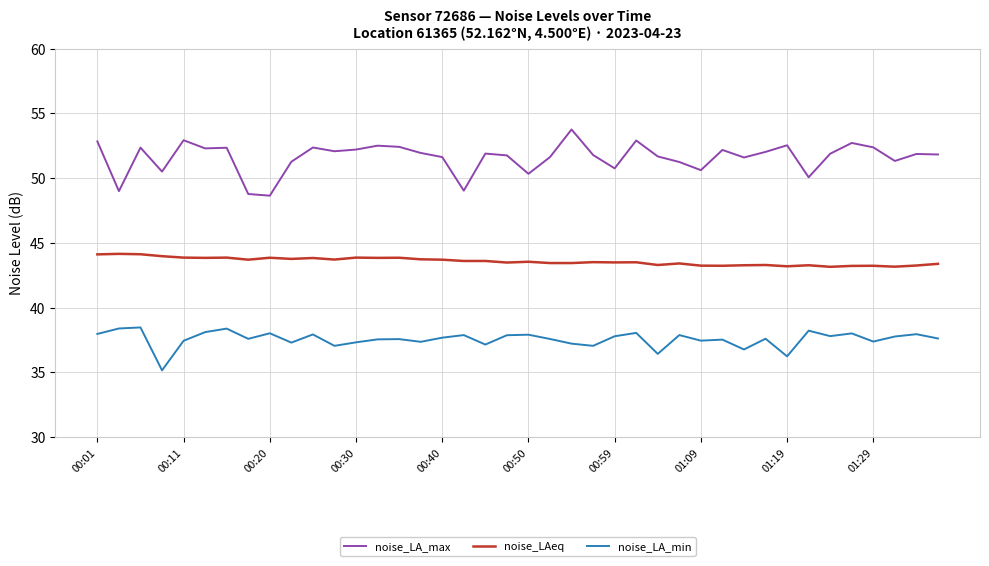

Which series has the widest spread of values?

noise_LA_max